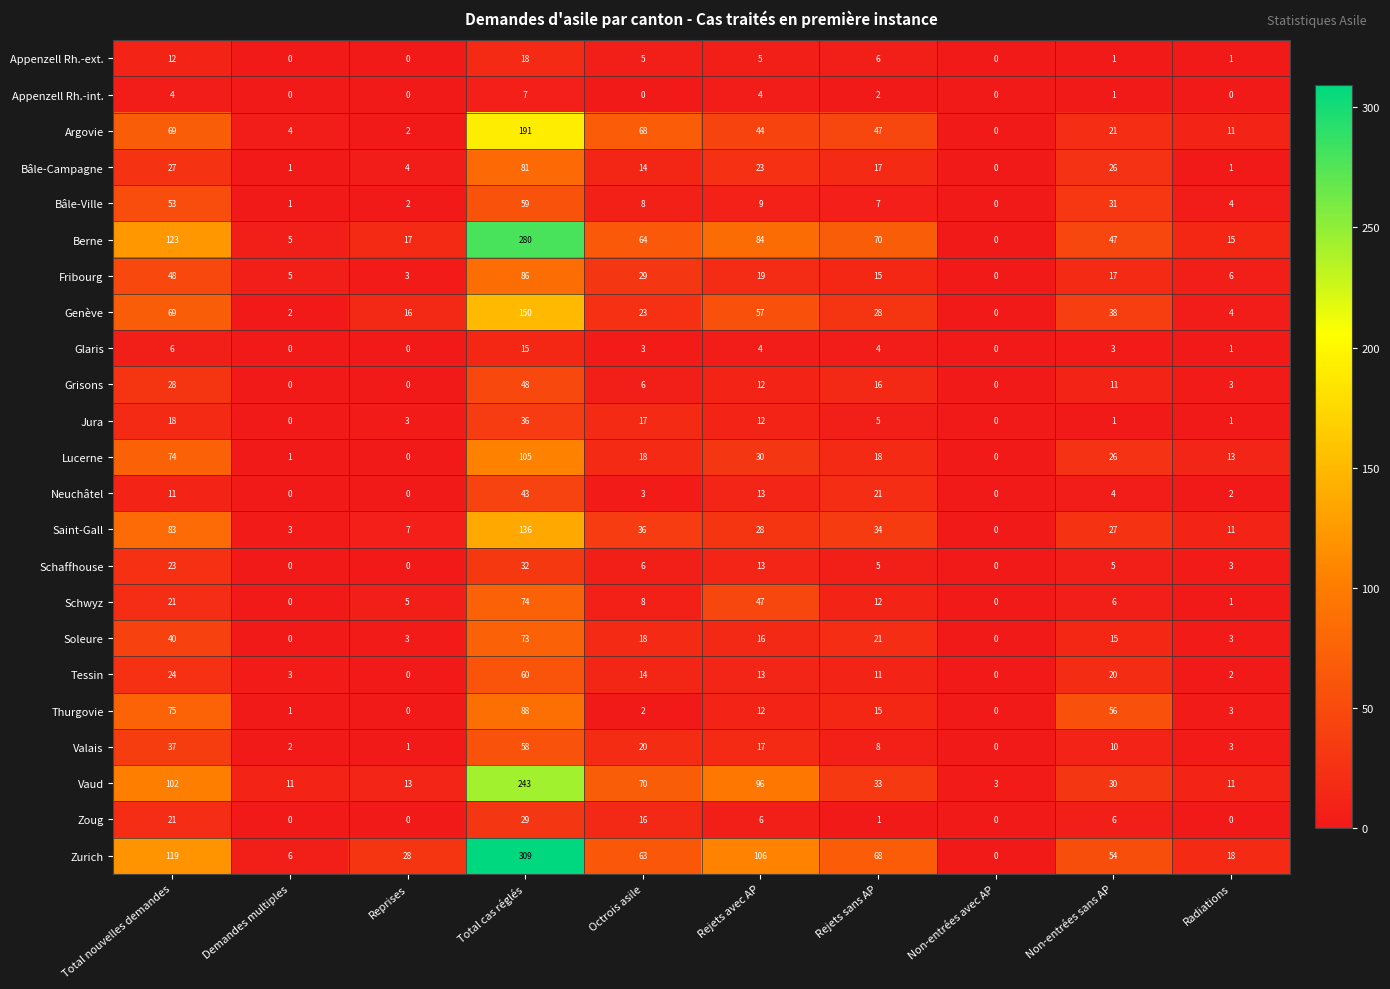

What is the maximum value shown in the chart?

309